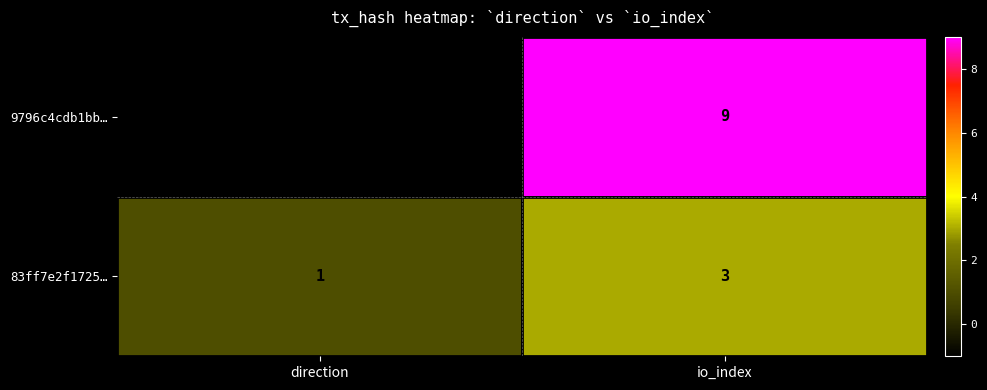

Which series has the widest spread of values?

9796c4cdb1bb…